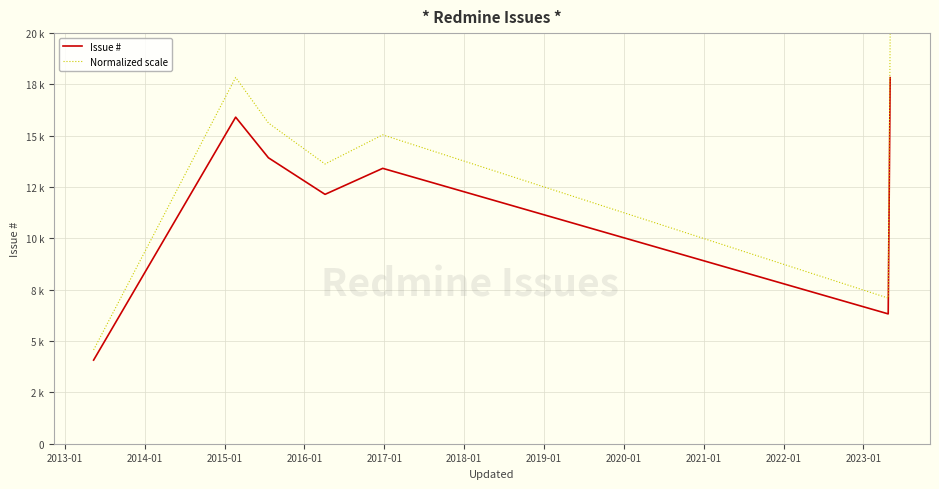

Is this an area chart (filled region under the line)?

No